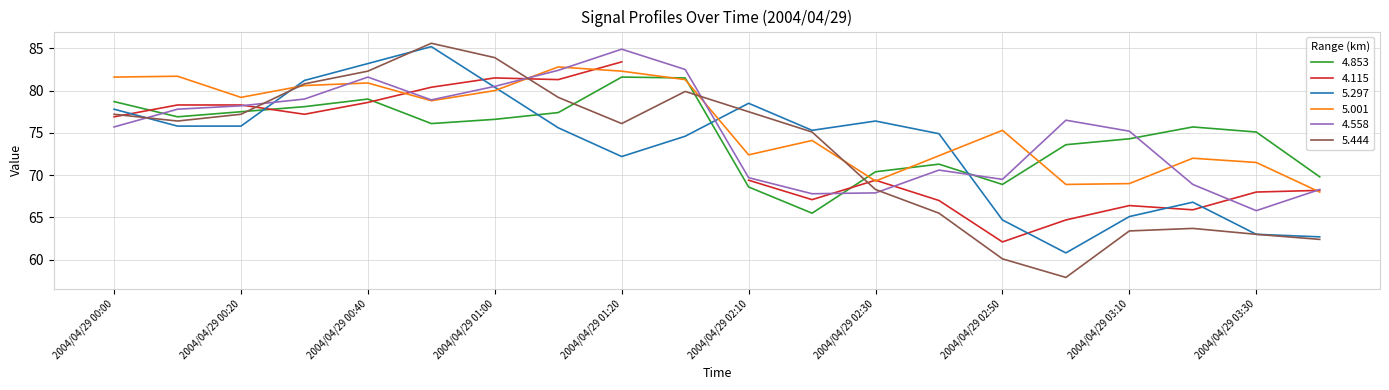

Is the value of 5.001 at 2004/04/29 02:50 greater than the value of 4.853 at 2004/04/29 01:20?

No